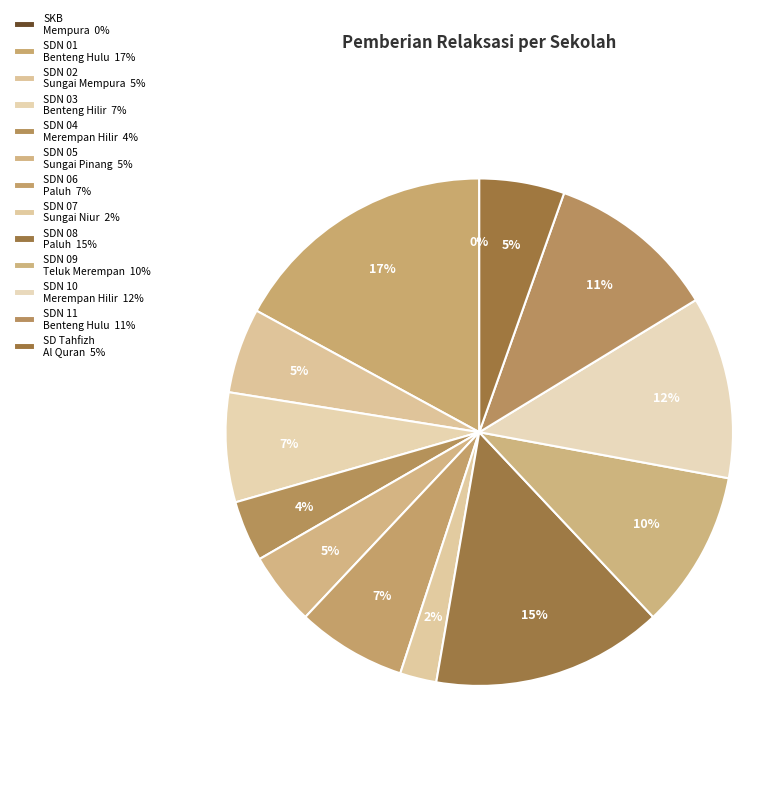

What is the largest slice in the pie chart?

SD NEGERI 01 BENTENG HULU